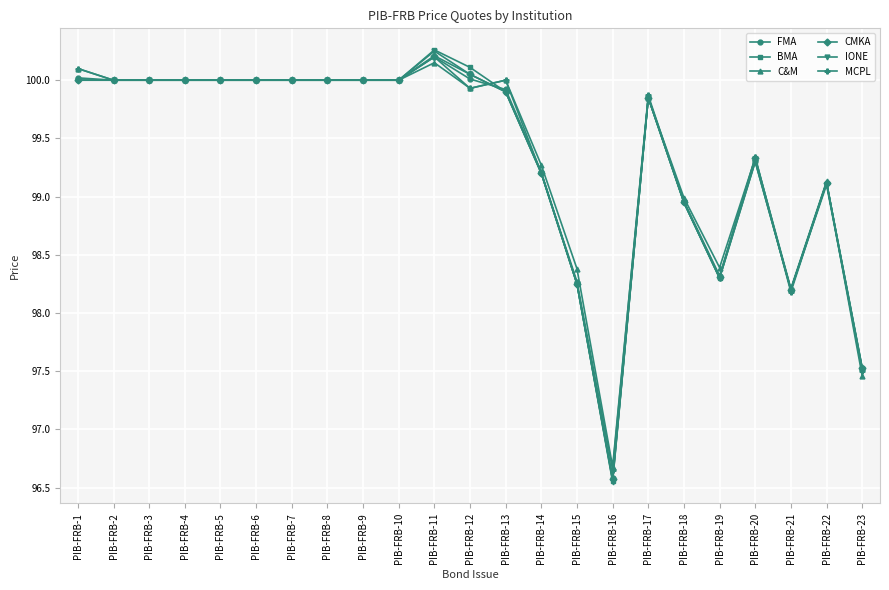

True or false: CMKA has more than 1 interior local peaks.

True